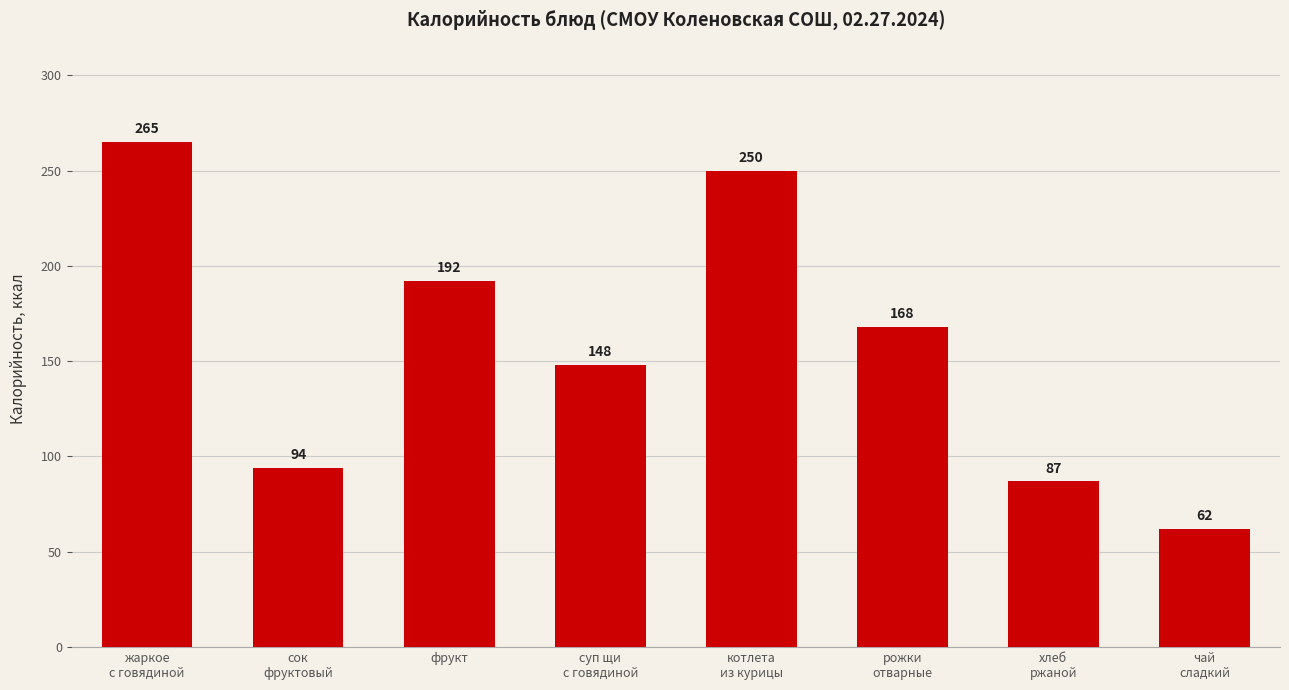

Reading right to left, what are all the values shown in this chart?

62	87	168	250	148	192	94	265